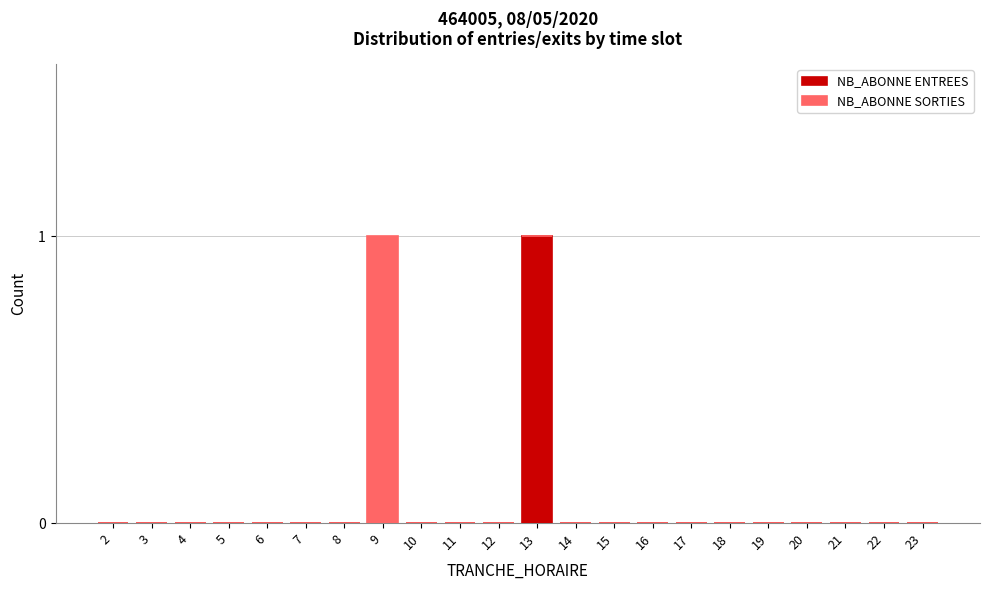

True or false: NB_ABONNE ENTREES has a value of 0 at 20.

True